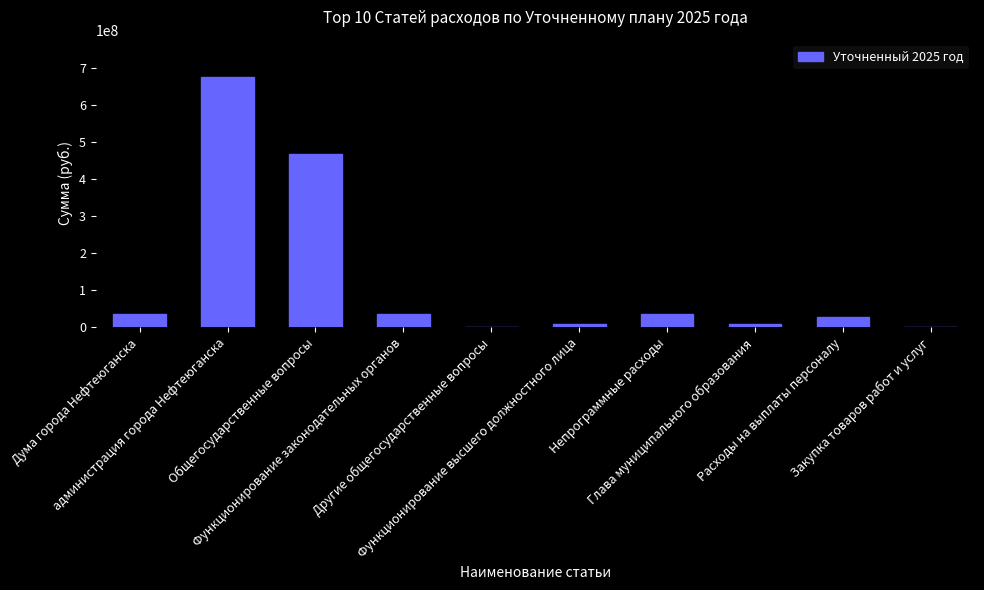

What is the sum of all values?

1297722714